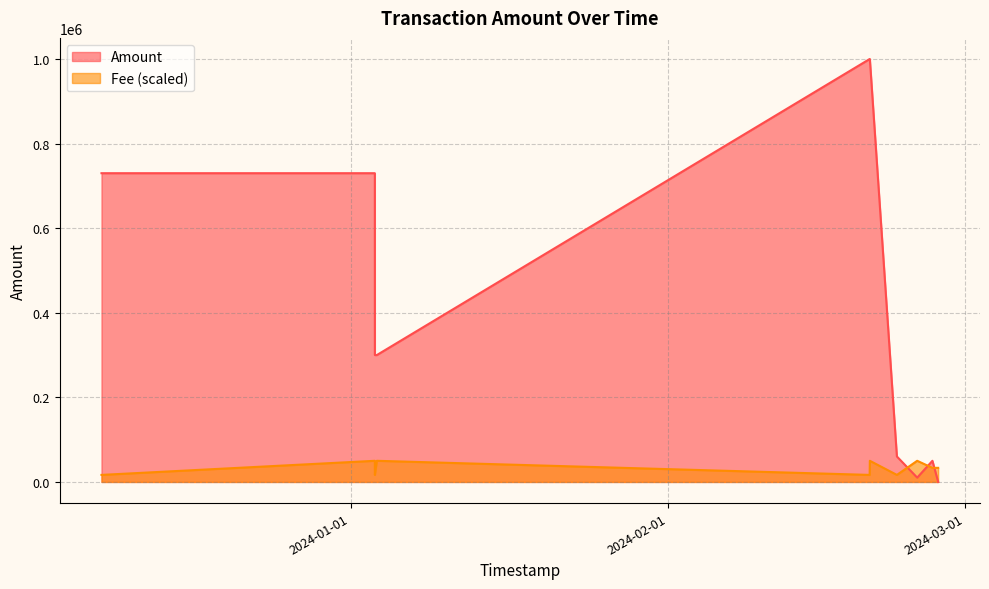

Which category has the highest value across all series?

2024-02-20 16:04:33